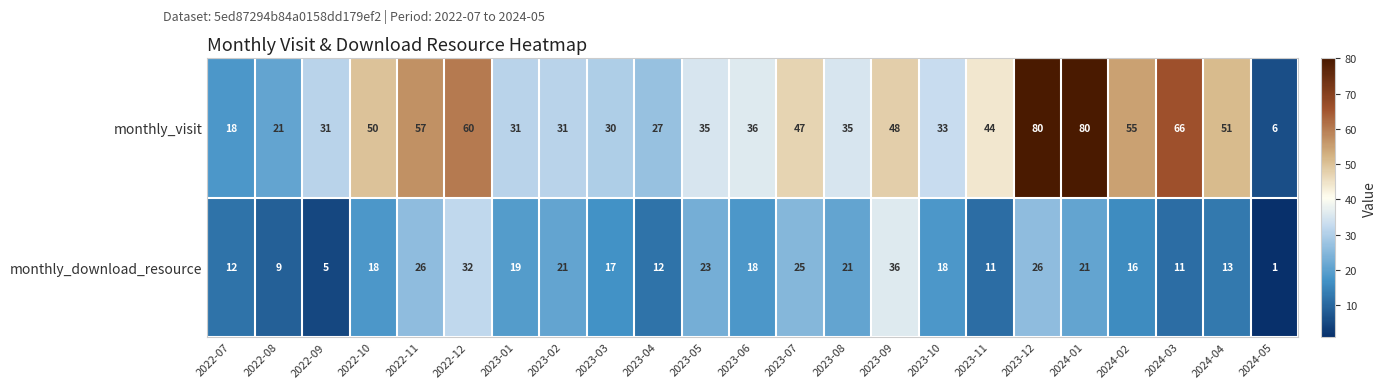

What is the smallest value displayed?

1